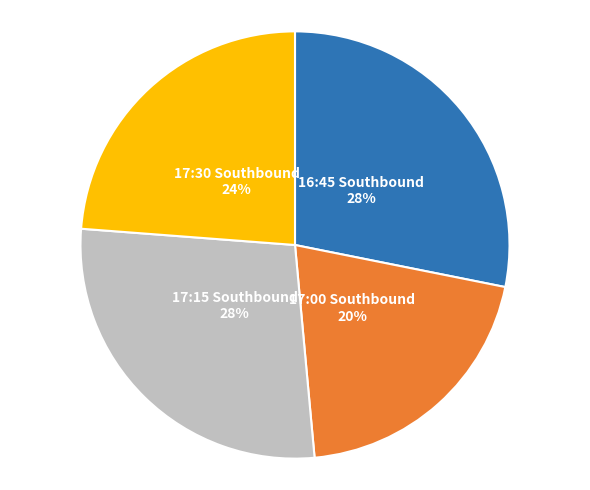

The 17:30 Southbound slice represents 24% of the pie. True or false?

True